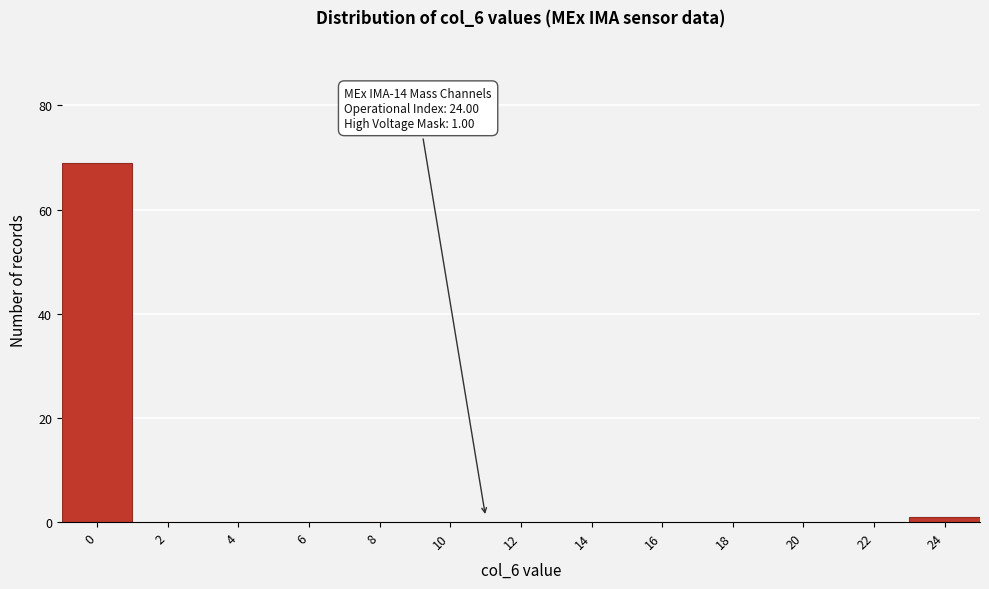

Reading left to right, extract all data points from this chart.

0=69	2=0	4=0	6=0	8=0	10=0	12=0	14=0	16=0	18=0	20=0	22=0	24=1